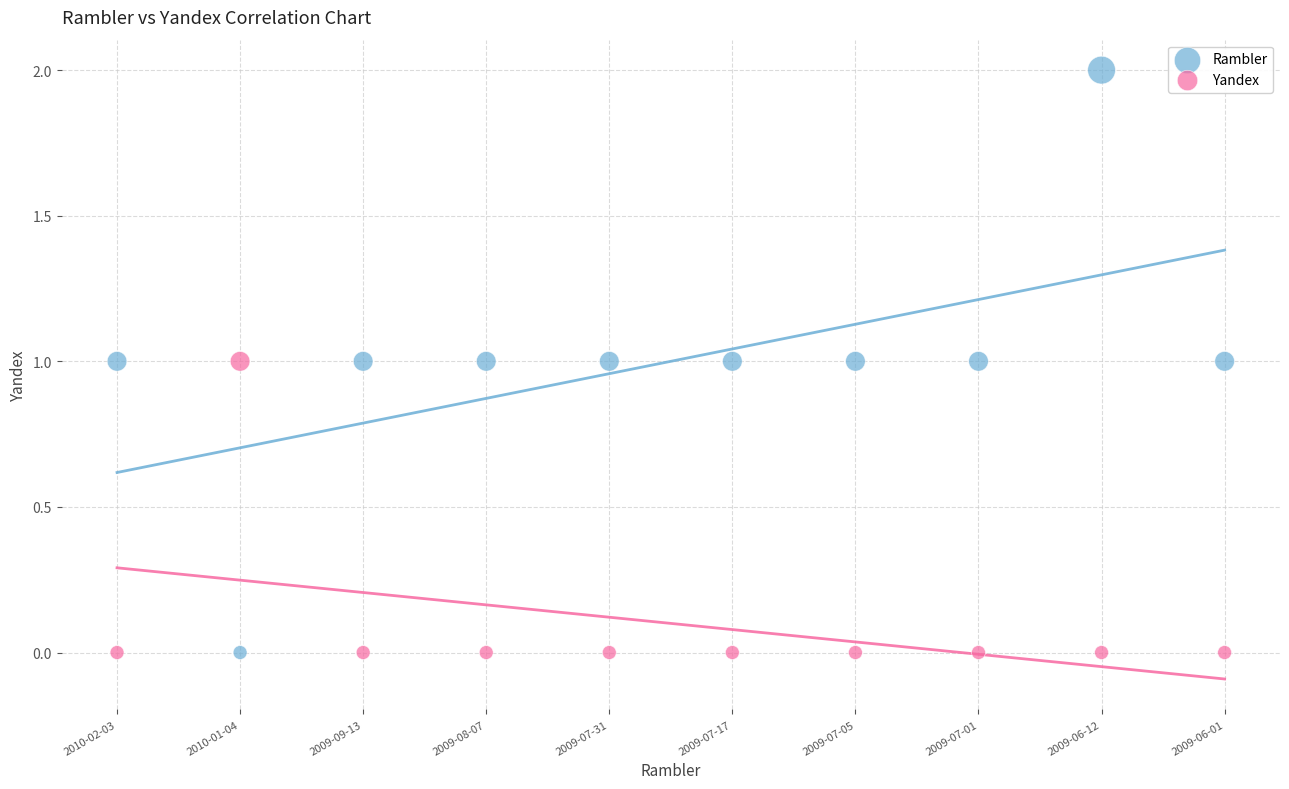

Which series contains the highest Y value?

Rambler